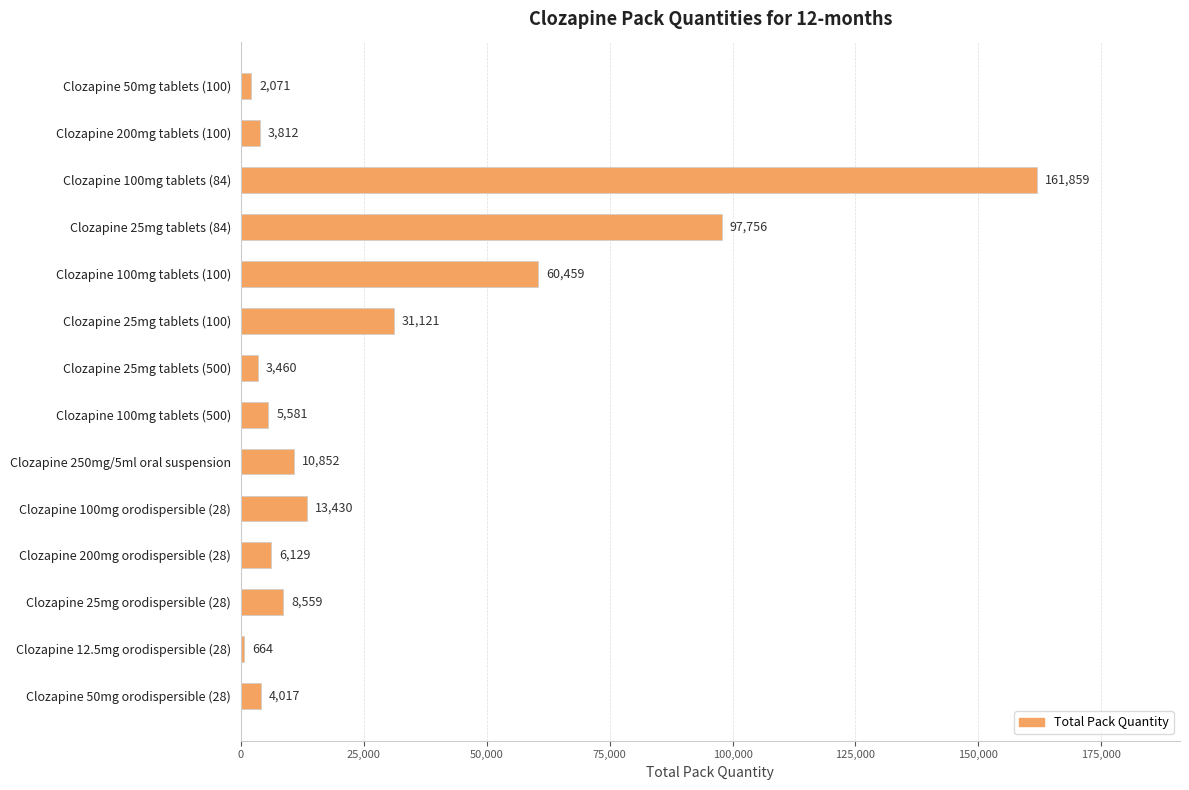

The chart shows a value of 5581.0 at Clozapine 100mg tablets (500). True or false?

True